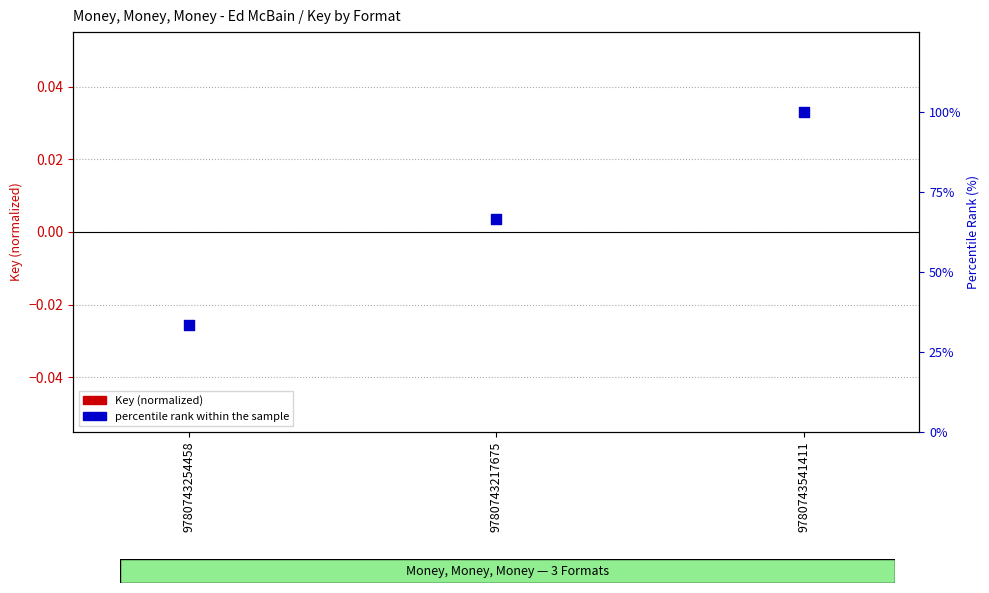

Which series has the largest total across all categories?

percentile rank within the sample